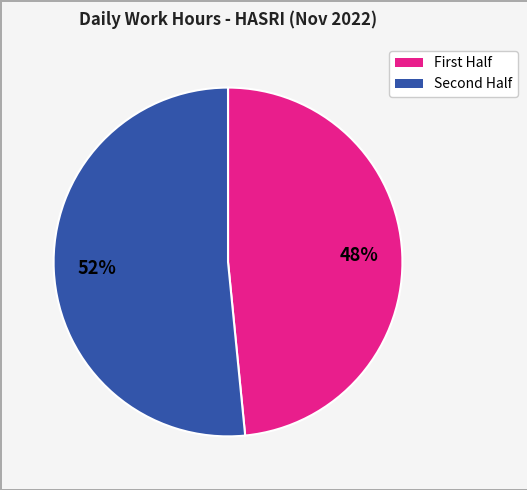

How many segments does this pie chart have?

2